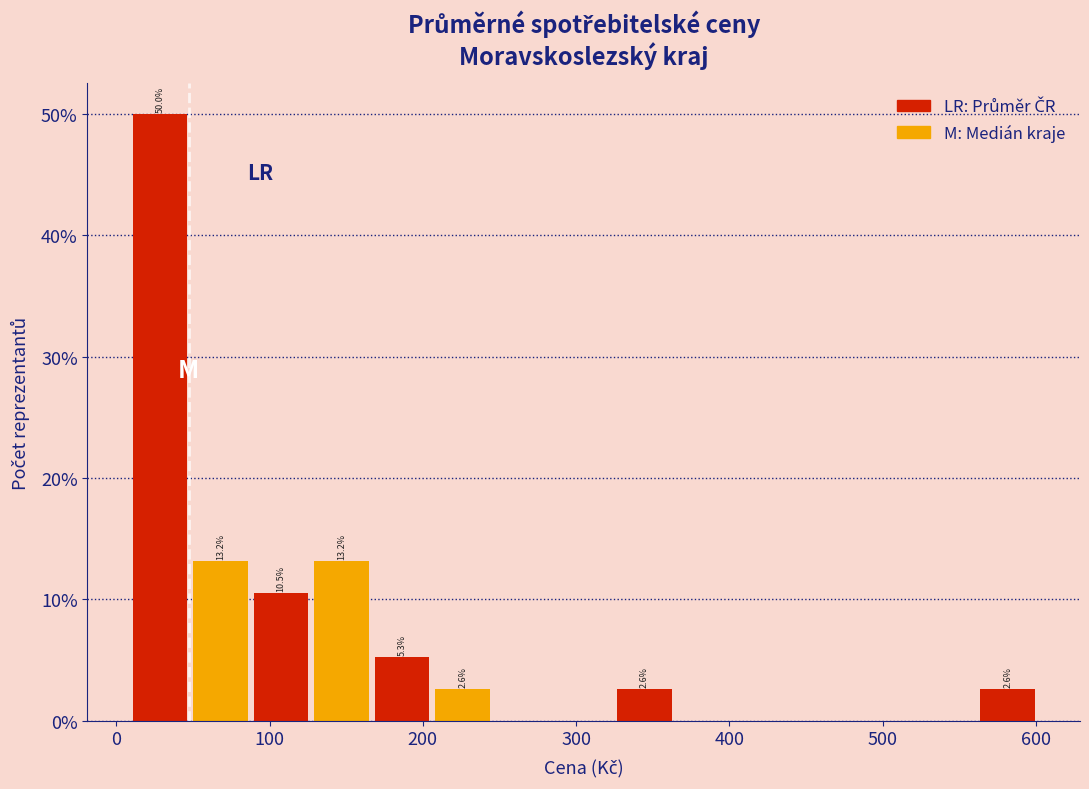

Around what value on the x-axis is the tallest bar? Give the approximate position of its centre, as read against the axis.

30